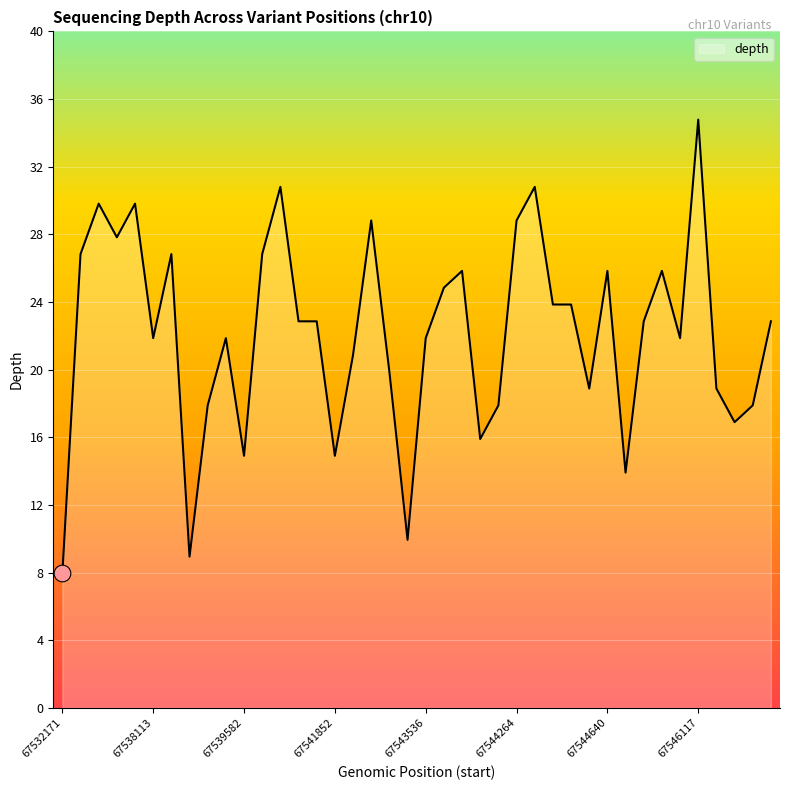

What is the minimum value shown in the chart?

8